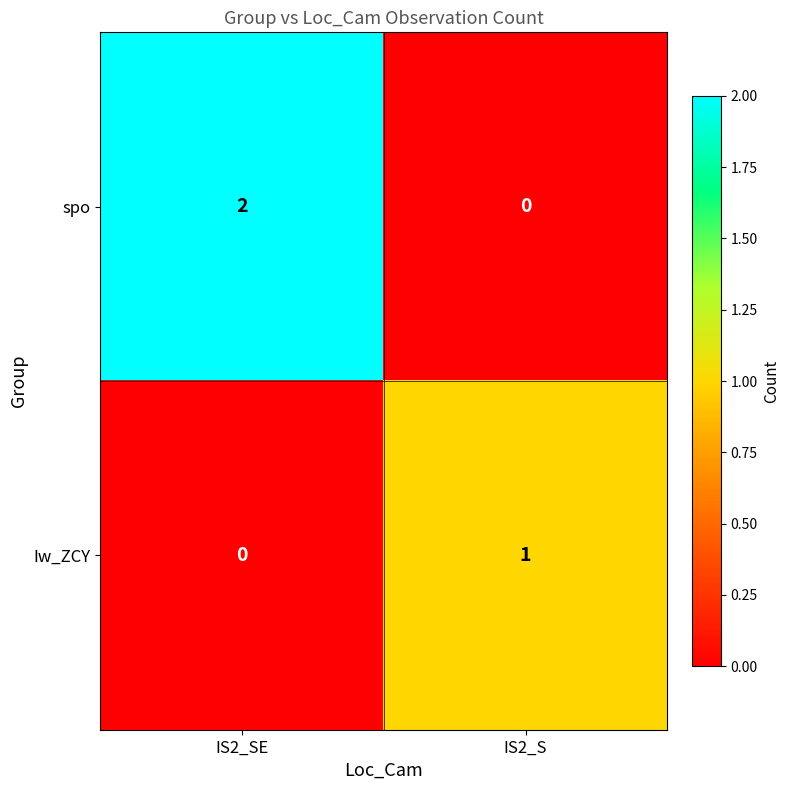

Which series has the widest spread of values?

spo